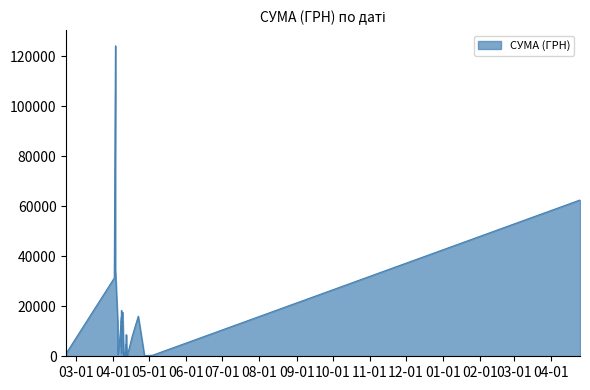

The value at 22.02.2016 is 647.5. True or false?

False